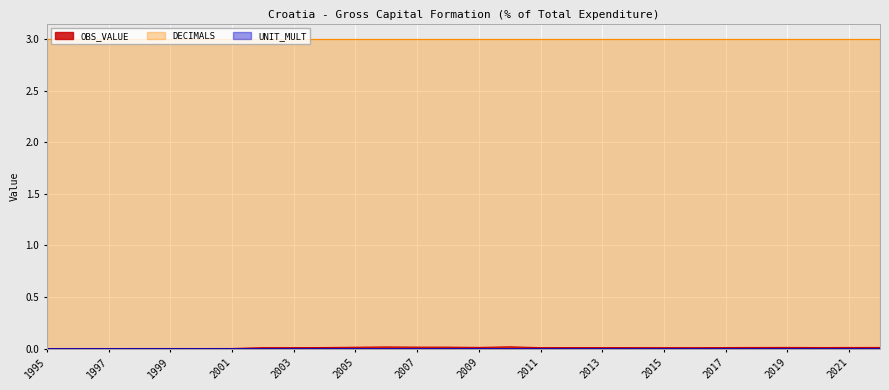

At which category does OBS_VALUE reach its first local valley?

2000